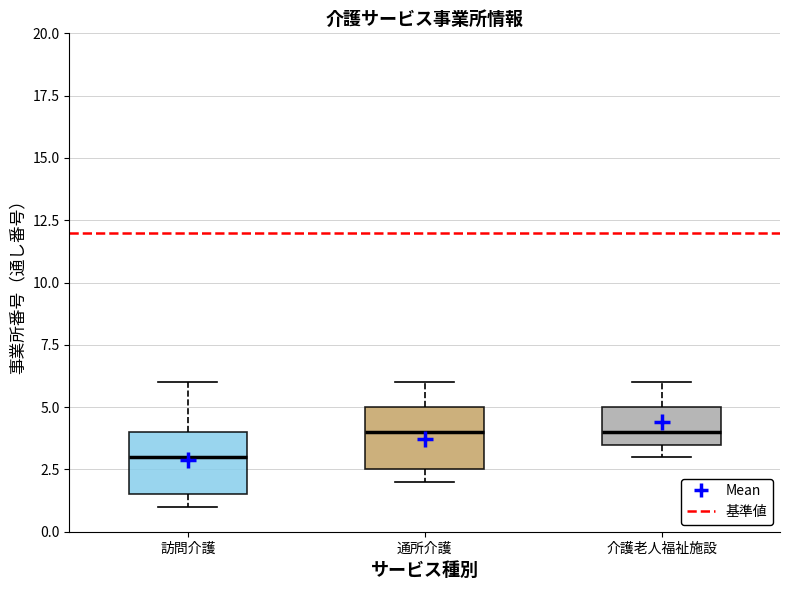

Reading left to right, transcribe this box plot: for each box, give where its median line is, the range the box spans, and where its two whiskers end, as read against the y-axis. The values are not printed on the chart, so give them approximately, as read against the axis.

訪問介護: median 3.0, box 1.5 to 4.0, whiskers 1.0 to 6.0
通所介護: median 4.0, box 2.5 to 5.0, whiskers 2.0 to 6.0
介護老人福祉施設: median 4.0, box 3.5 to 5.0, whiskers 3.0 to 6.0